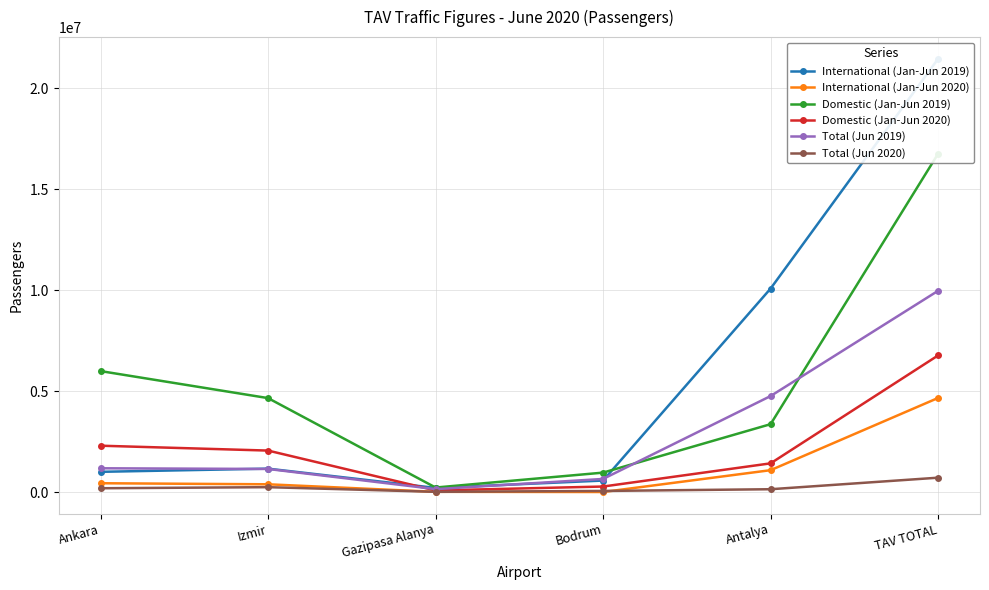

The value of International (Jan-Jun 2020) at Gazipasa Alanya is 17219. True or false?

False